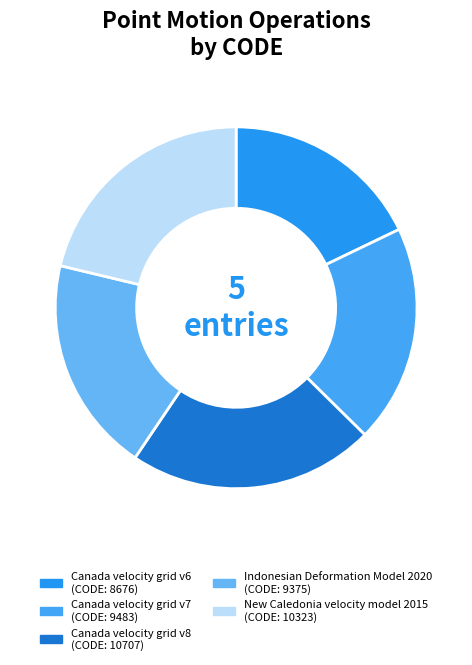

The Canada velocity grid v8 slice represents 27% of the pie. True or false?

False